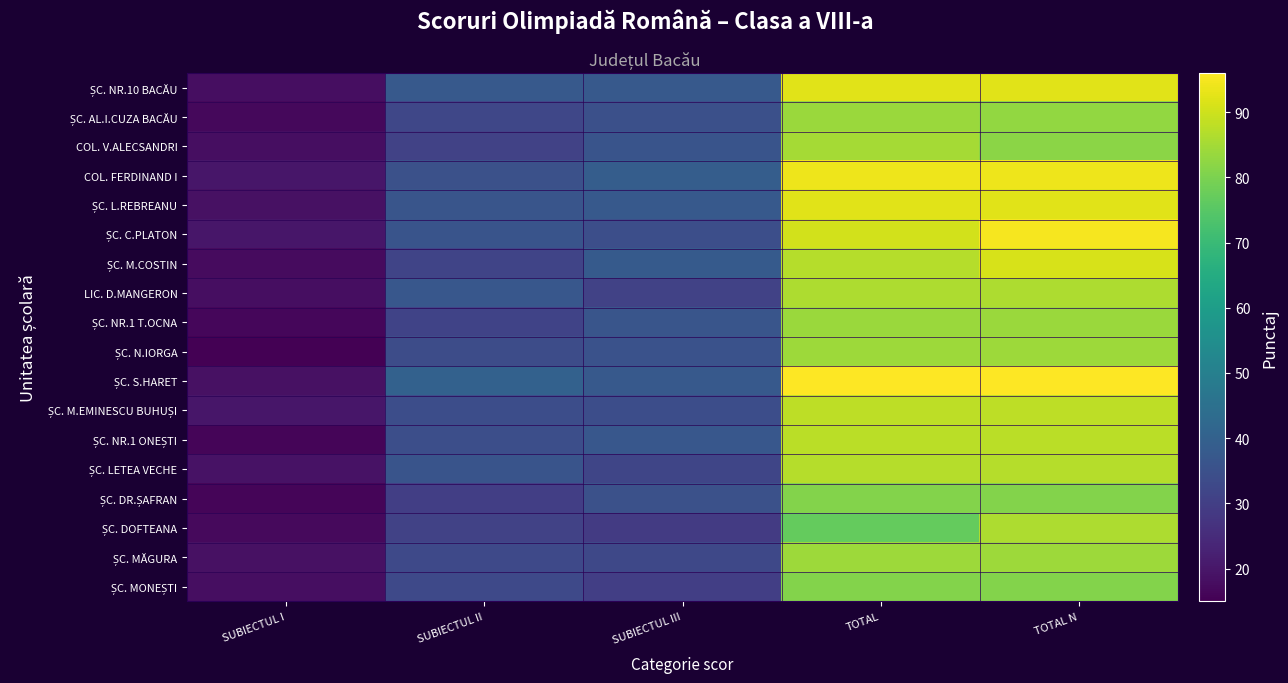

Which series has the largest range (max minus min)?

ȘC. S.HARET